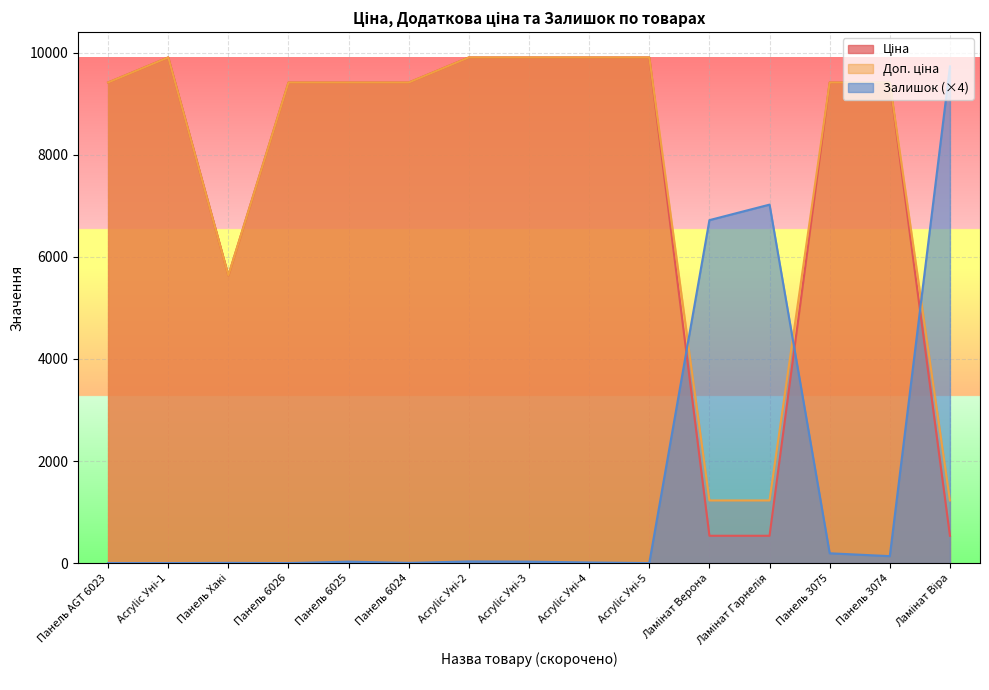

How many data points in Ціна are less than 9416?

4